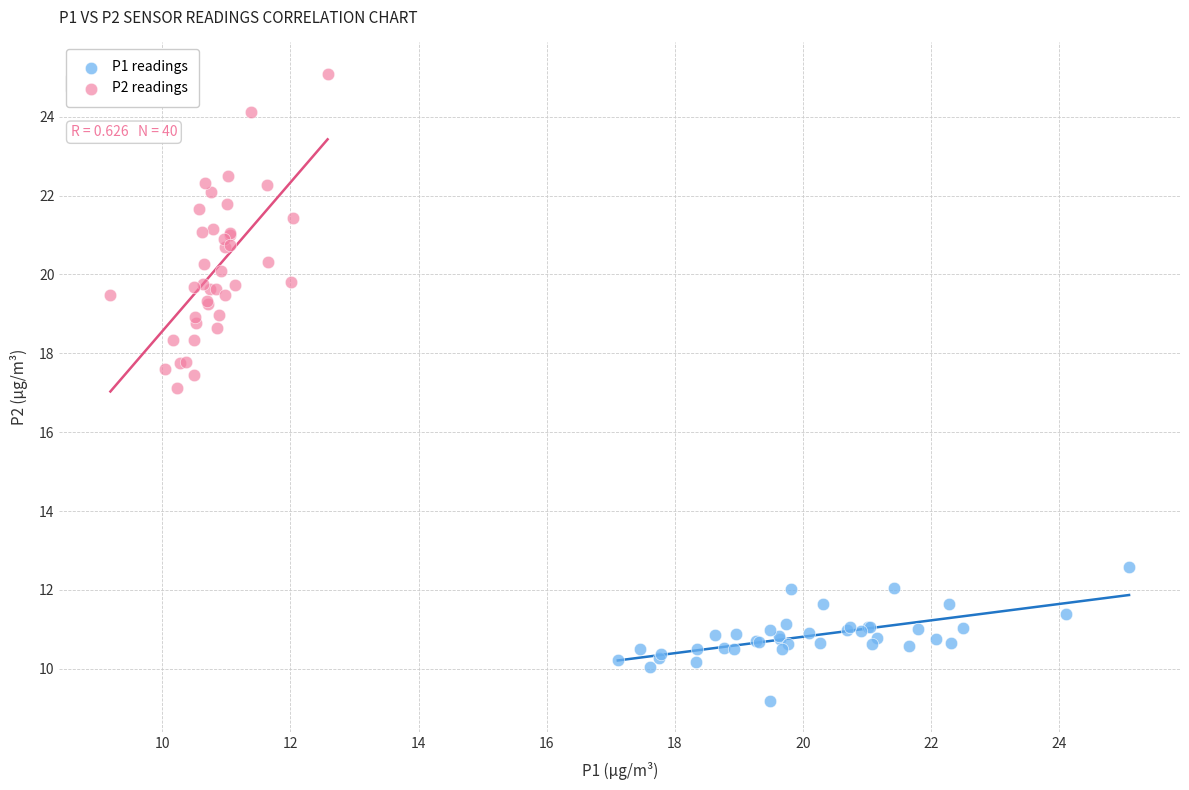

Which series has the widest spread of Y values?

P2 readings